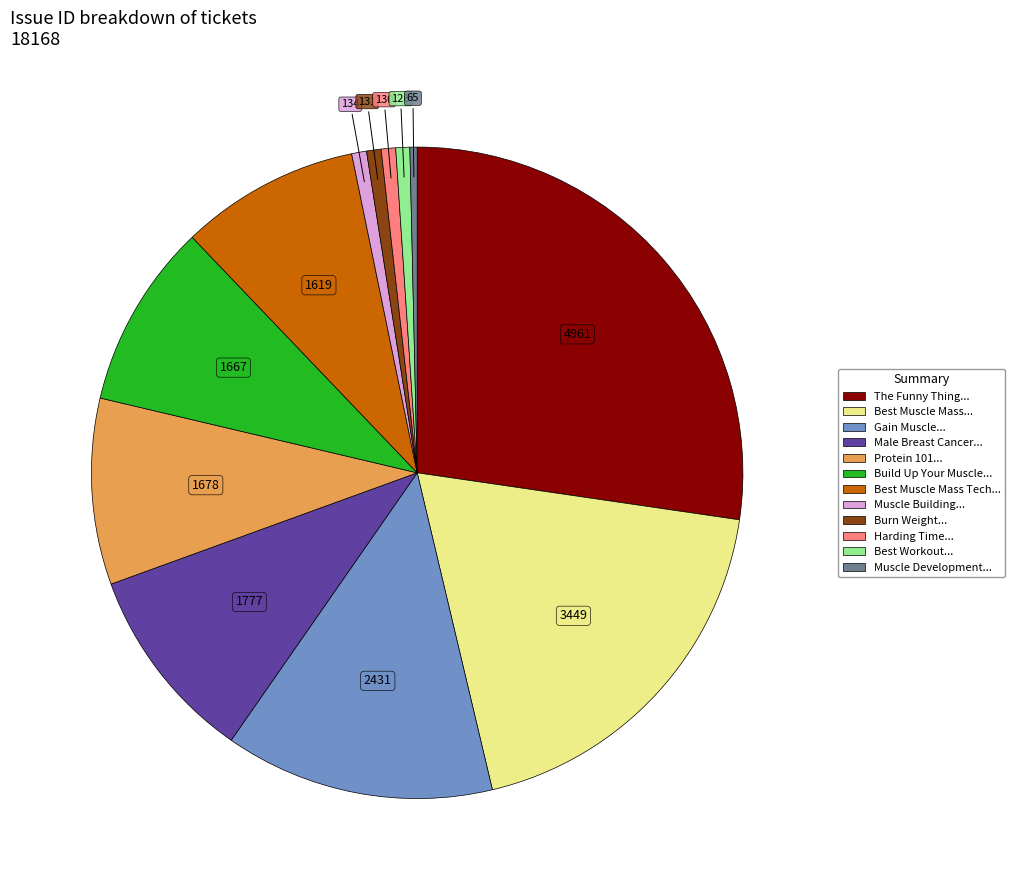

Is there a majority slice in this chart?

No